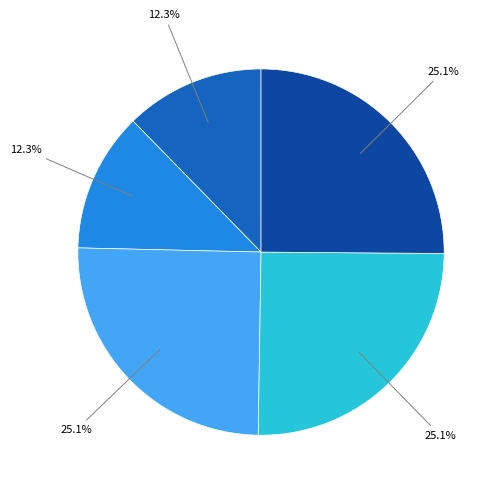

Is there a majority slice in this chart?

No